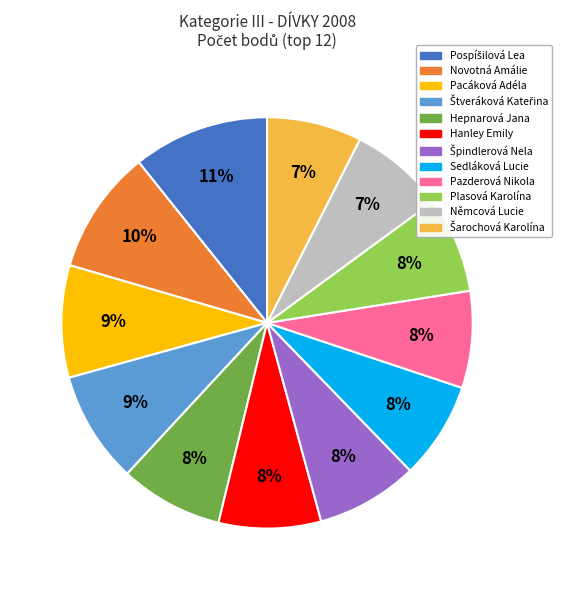

To the nearest percent, what portion does Novotná Amálie represent?

10%